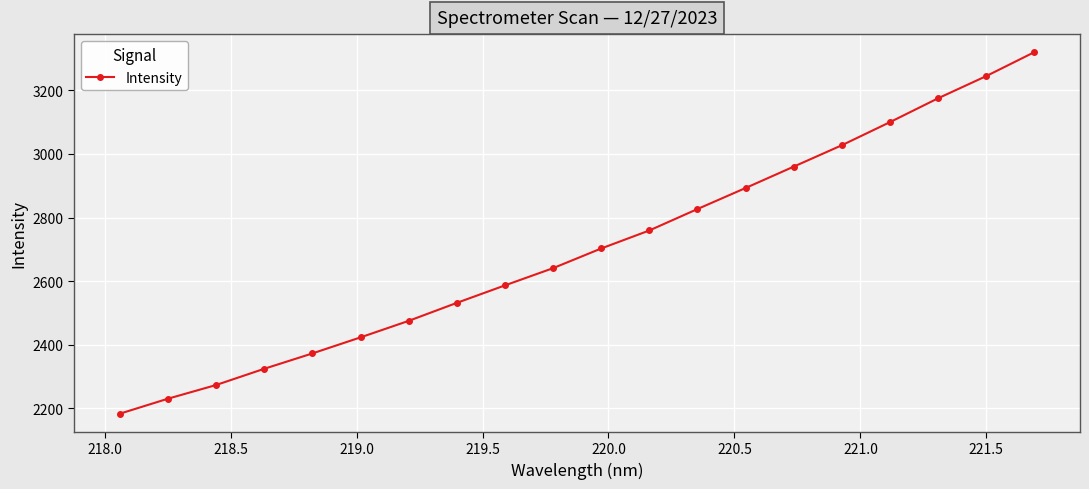

Does the chart have visible grid lines?

Yes